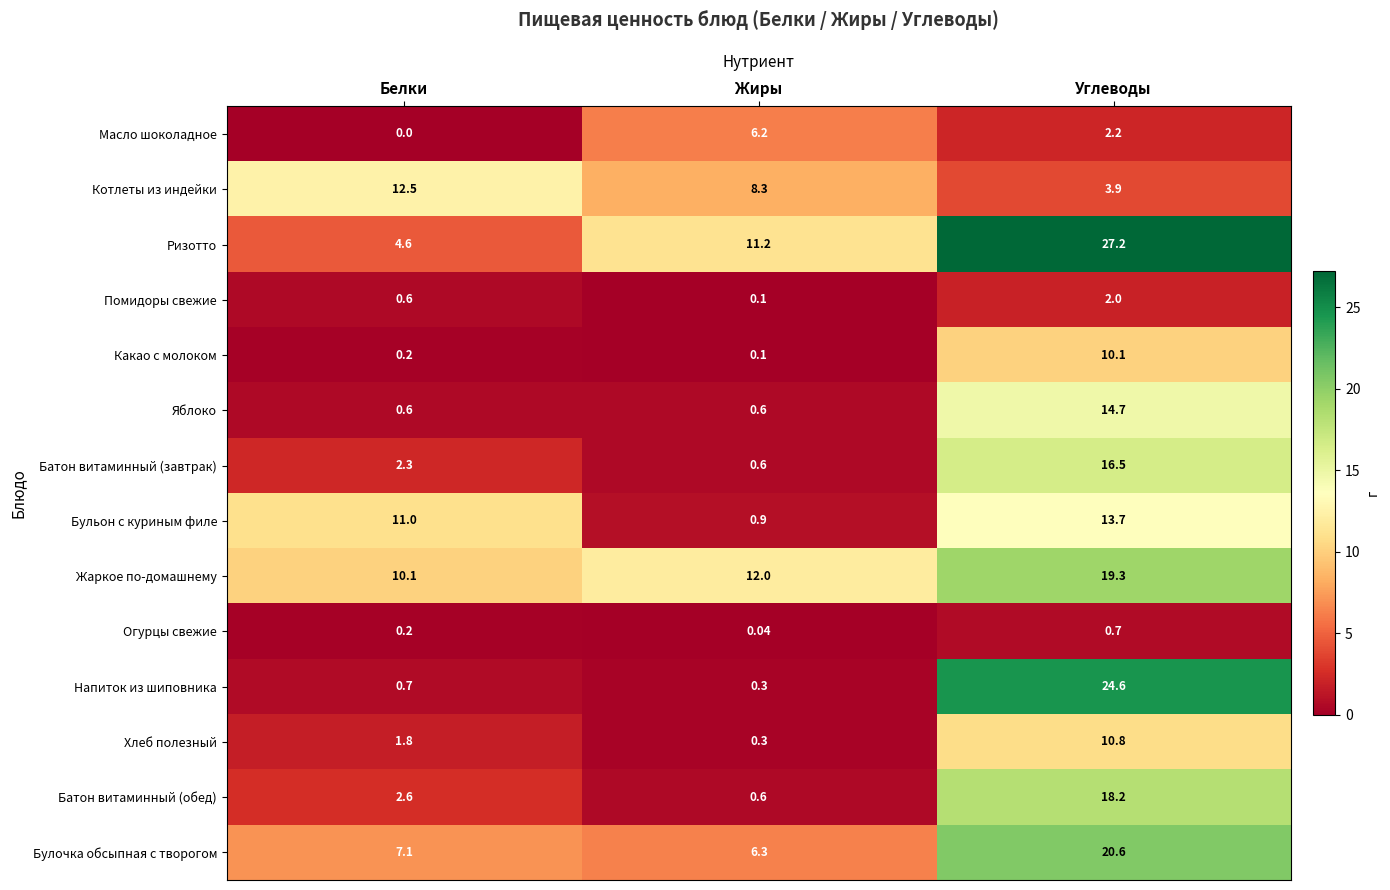

Rank the categories by Жаркое по-домашнему value from highest to lowest.

Углеводы, Жиры, Белки